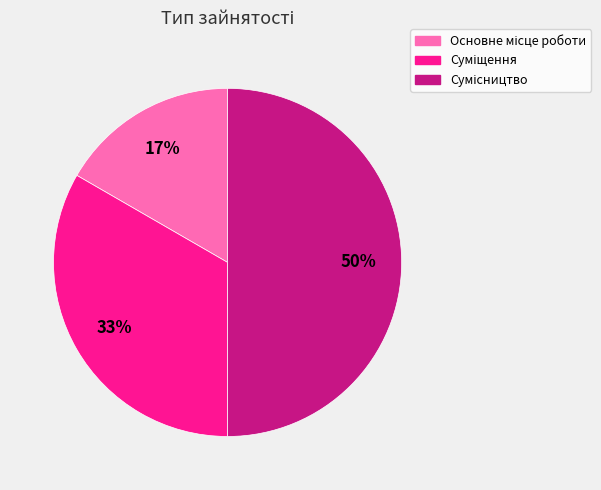

To the nearest percent, what is the difference between the largest and smallest slice percentages?

33%